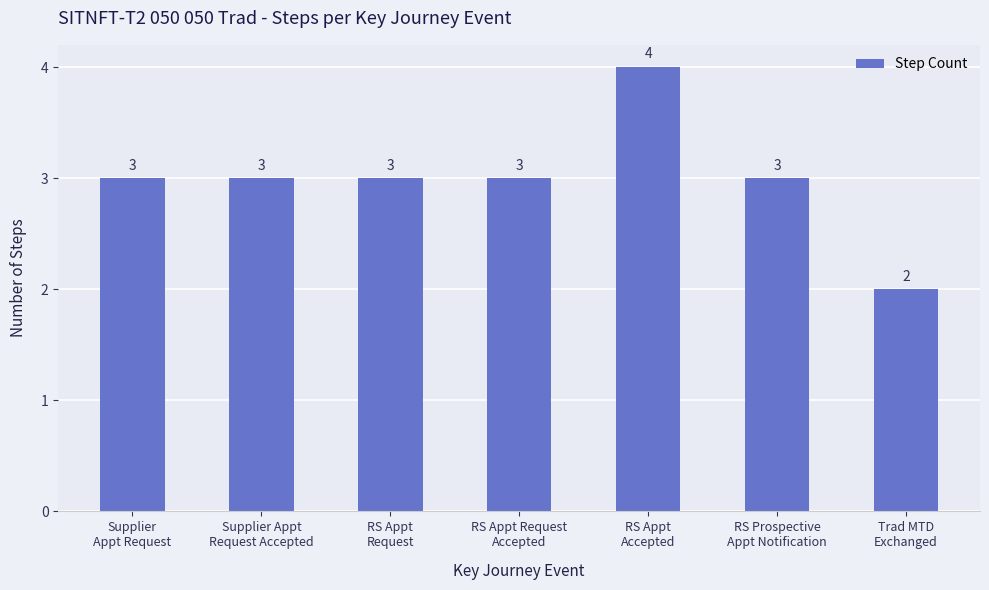

Is it true that the value at RS Appt Request
Accepted is 5?

False